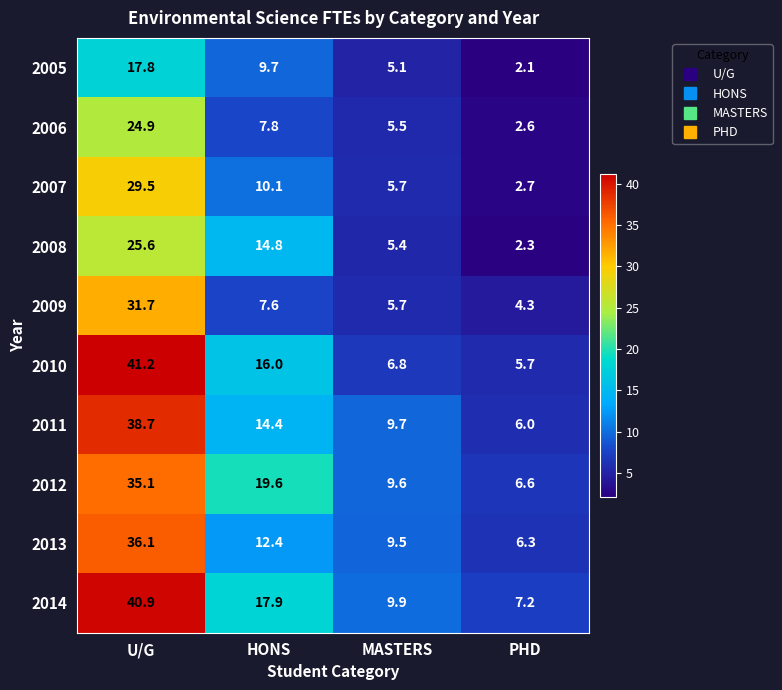

The value of 2007 at PHD is 2.7. True or false?

True